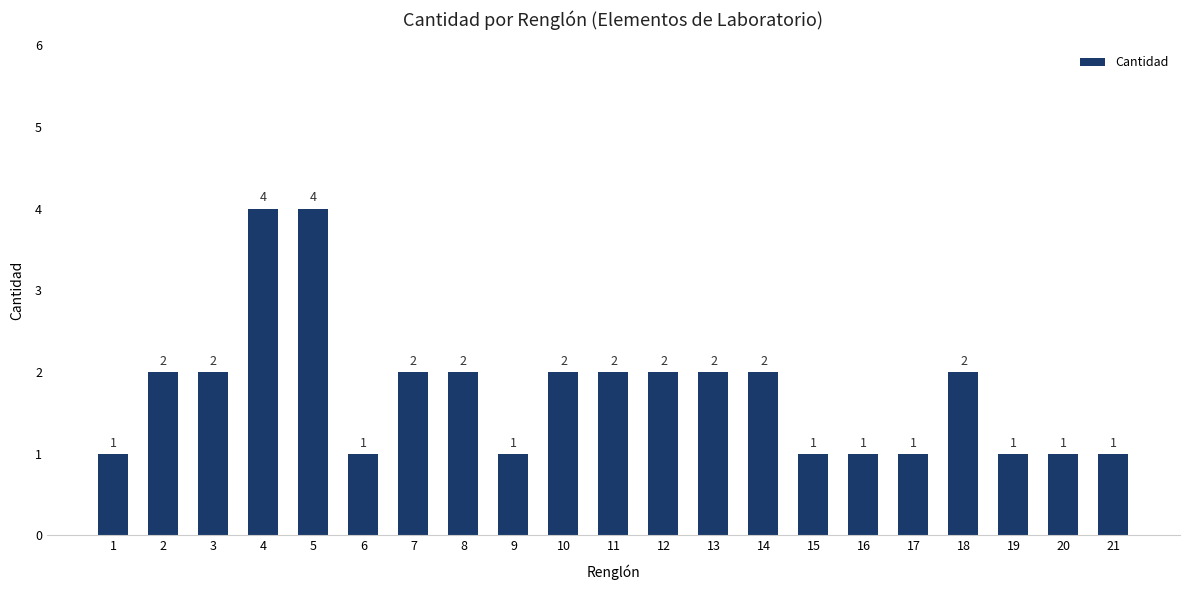

What is the ratio of the value at 11 to the value at 19?

2.0